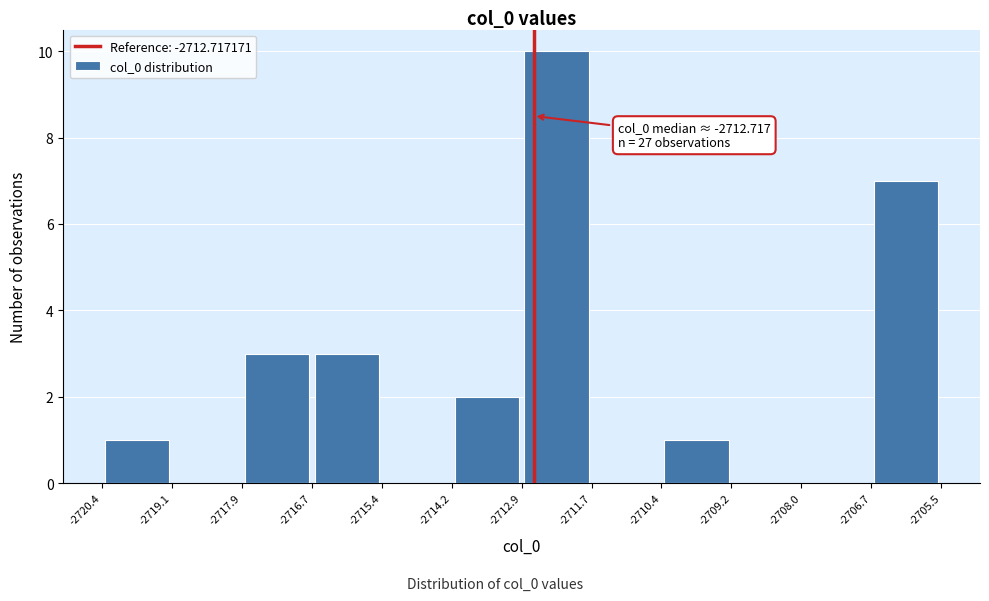

Which range on the x-axis has the tallest bar?

-2712.9 to -2711.7